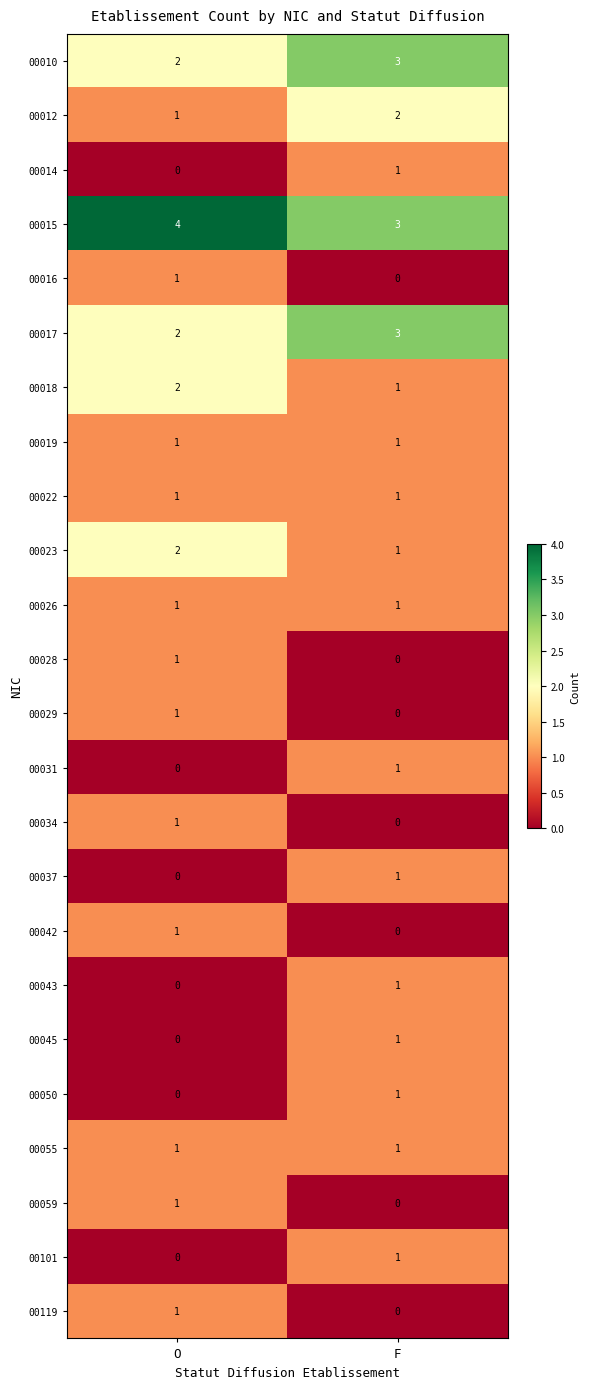

True or false: 00026 has a value of 0 at O.

False